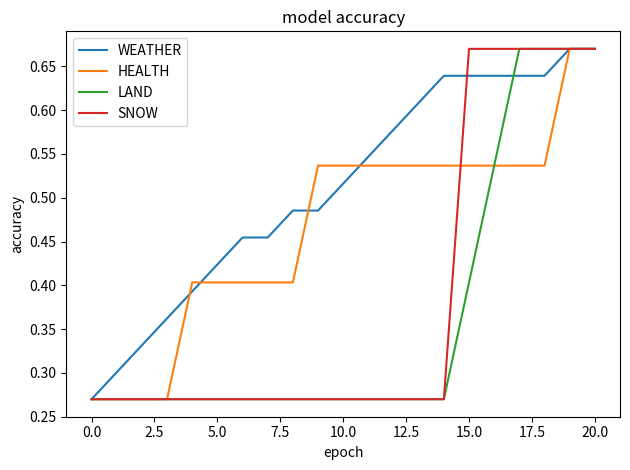

Which series has the largest total across all categories?

WEATHER